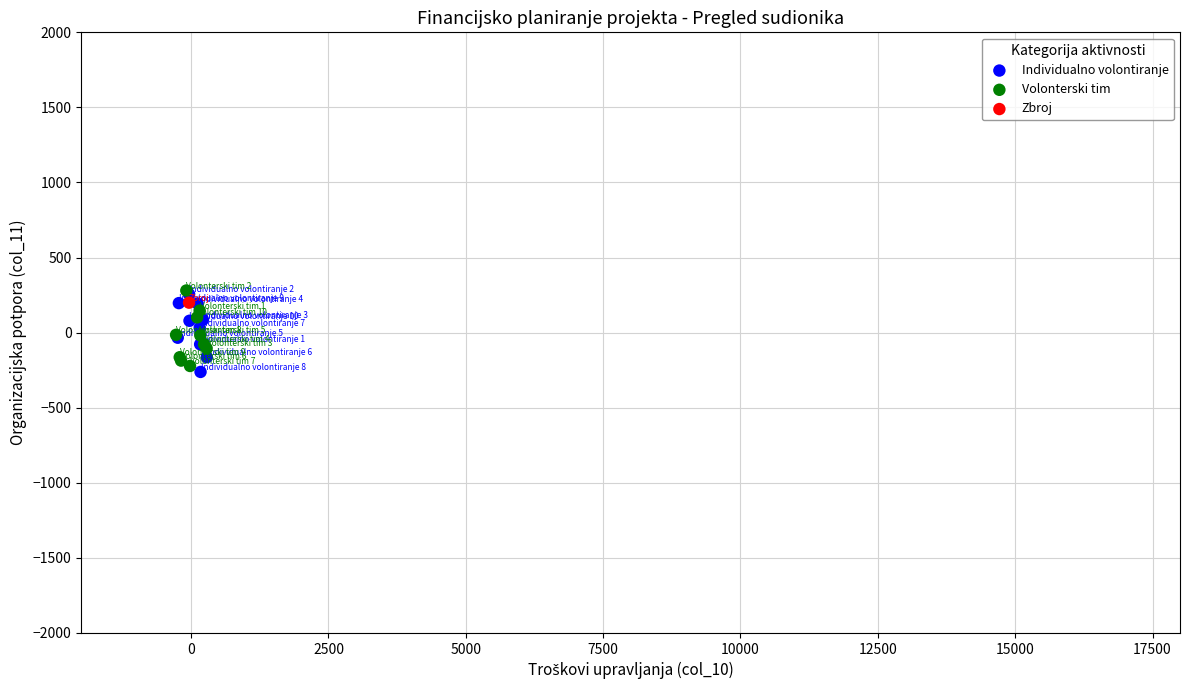

What are all the series names shown in the legend?

Individualno volontiranje, Volonterski tim, Zbroj